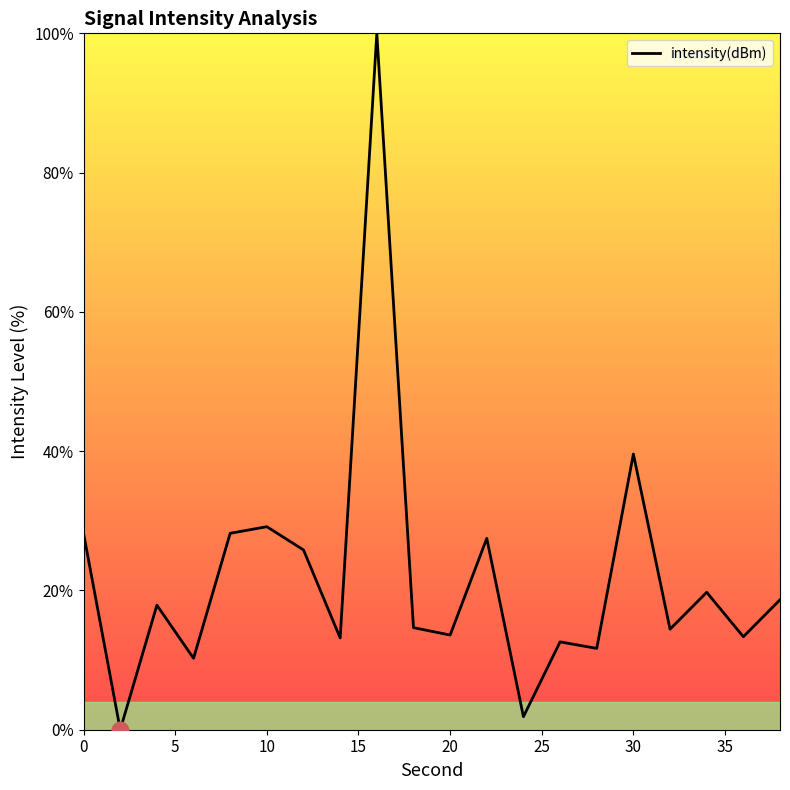

How many interior local peaks (higher than both neighbors) does the data have?

7